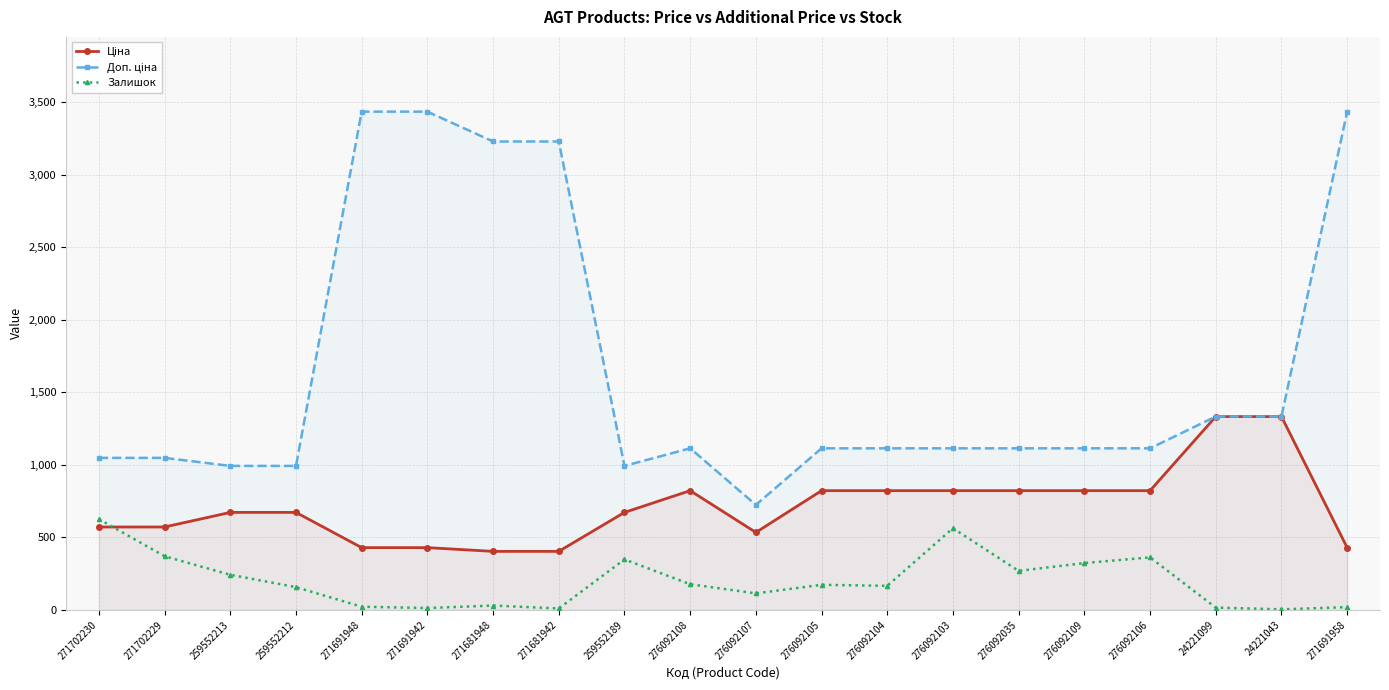

At which label does Доп. ціна reach its peak?

271691948